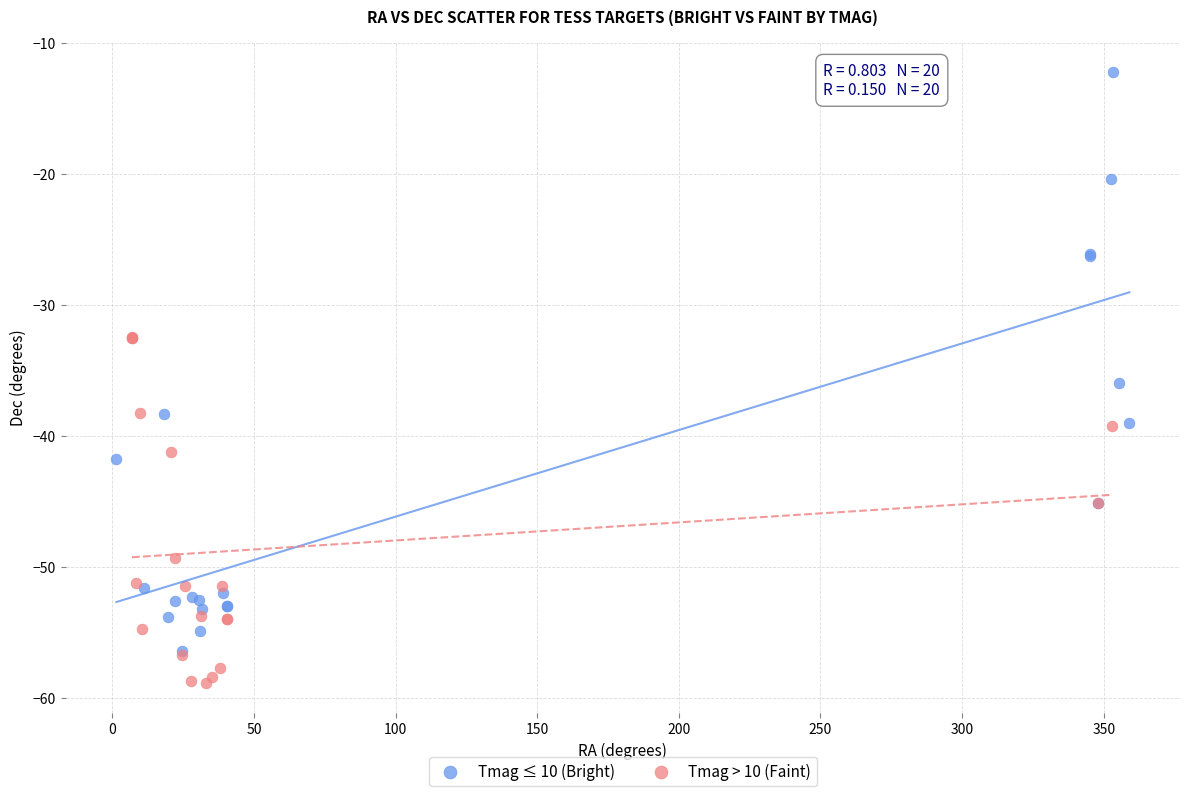

Which series contains the lowest Y value?

Tmag > 10 (Faint)